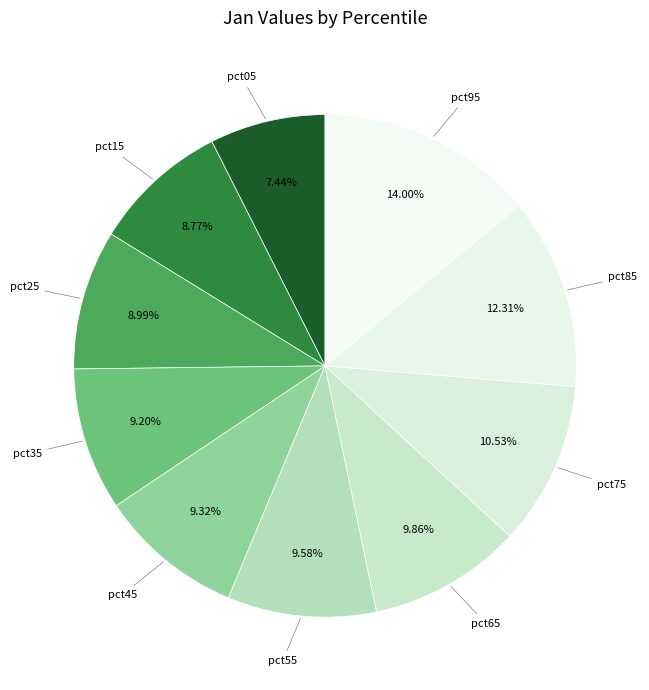

Which category has the biggest portion of the pie?

pct95